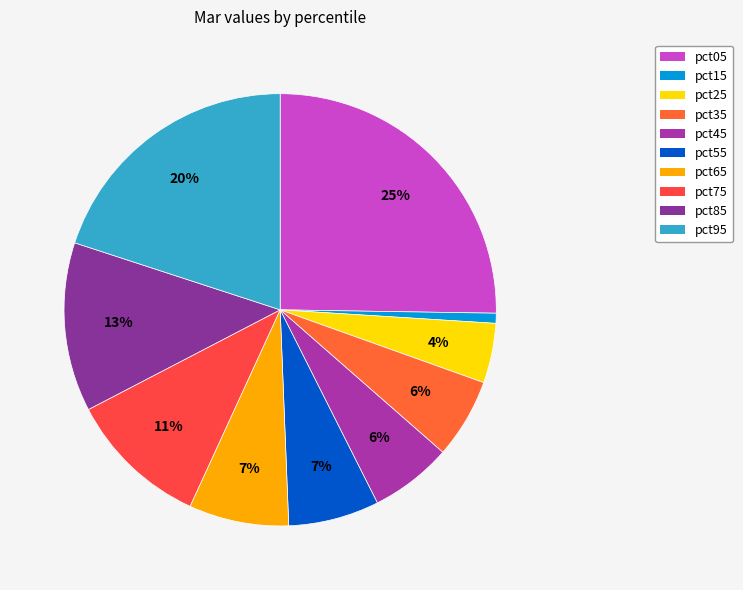

Rank the categories by value from lowest to highest.

pct15, pct25, pct35, pct45, pct55, pct65, pct75, pct85, pct95, pct05